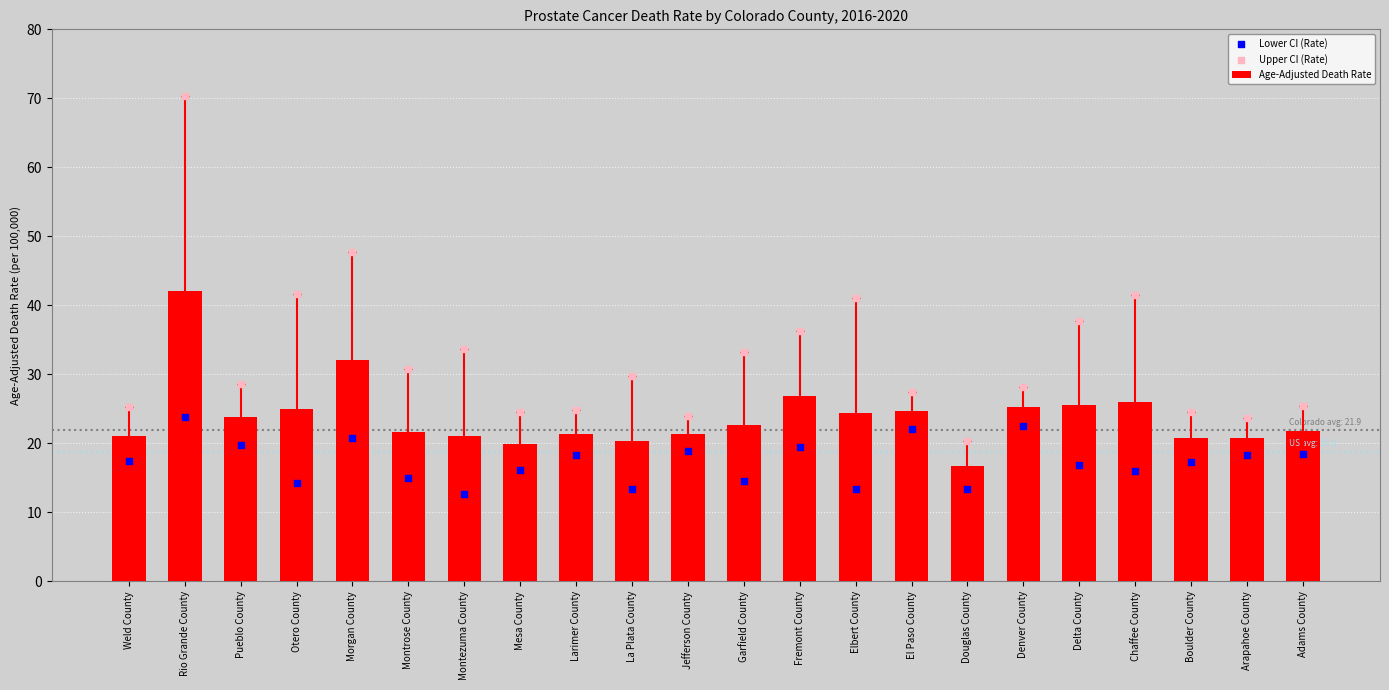

Is the value of Lower CI (Rate) at Delta County greater than the value of Age-Adjusted Death Rate at Montezuma County?

No